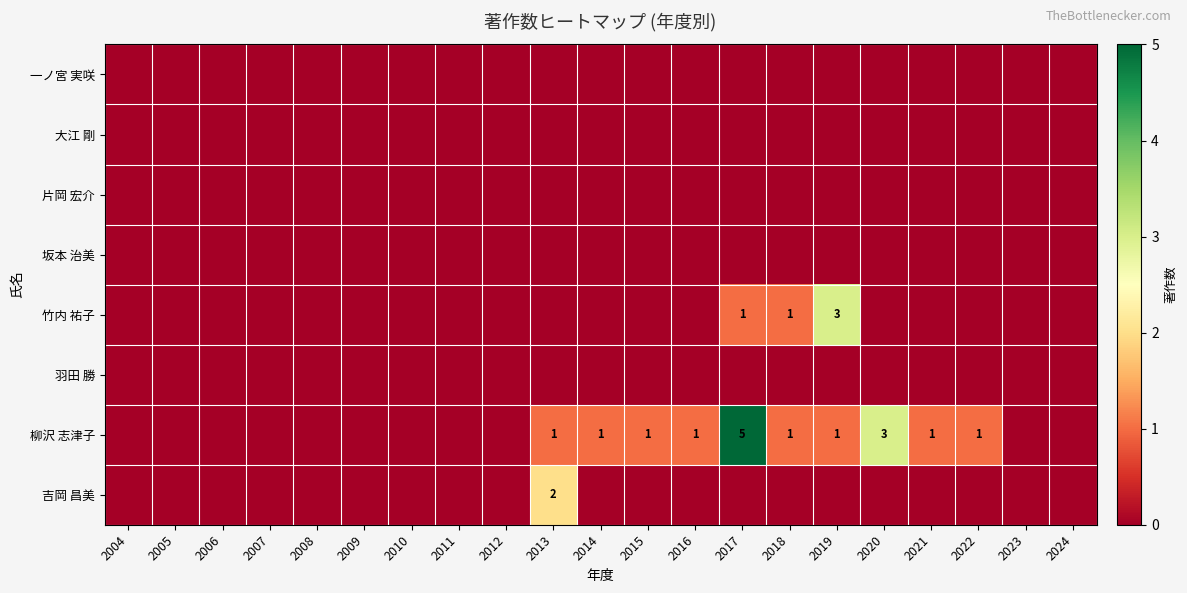

Is it true that 一ノ宮 実咲 equals 0 at 2004?

True